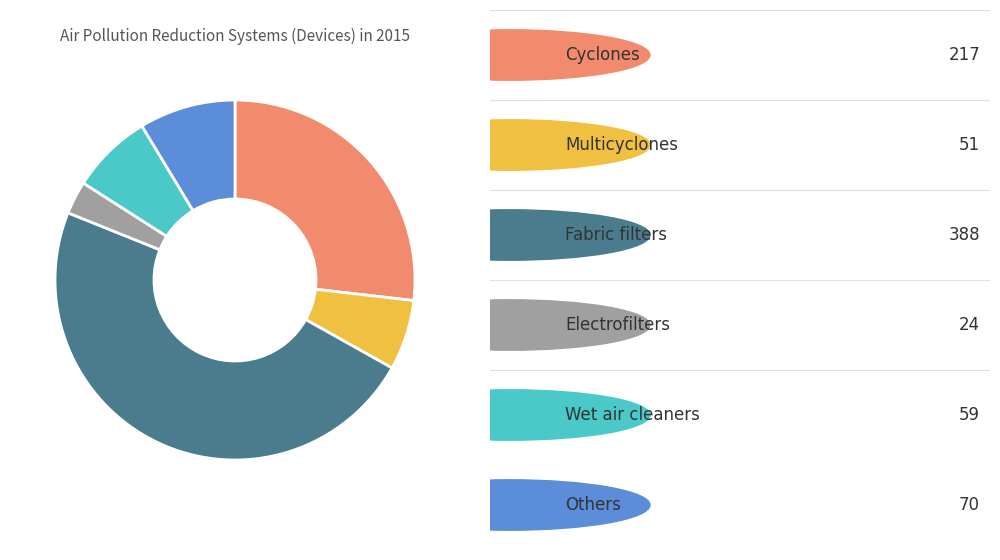

Does any single category account for the majority?

No